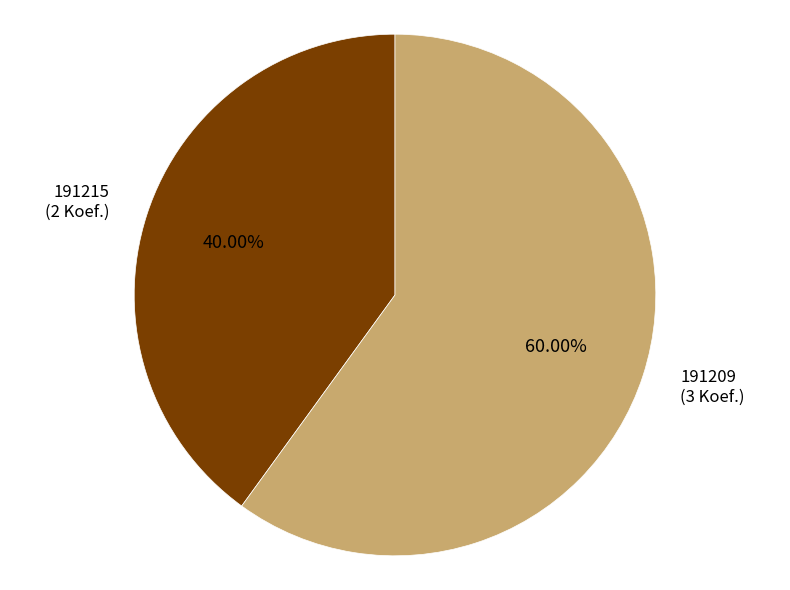

Which has a higher value, 191215 or 191209?

191209